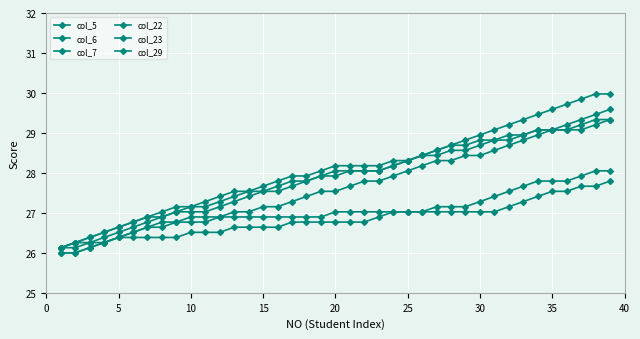

Count the number of categories in the chart.

39